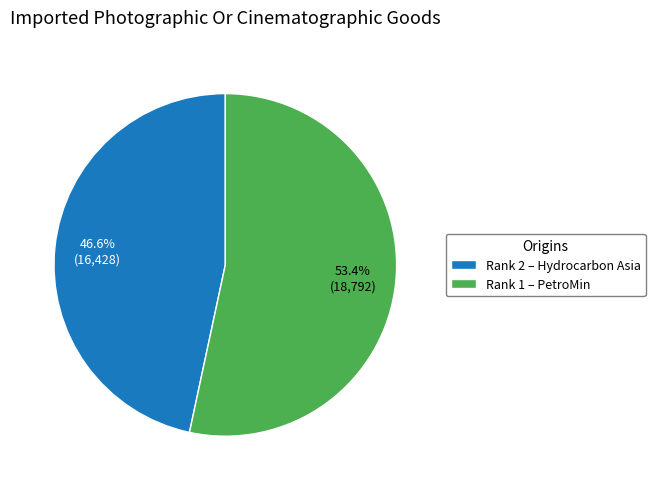

To the nearest percent, what is the difference between the largest and smallest slice percentages?

7%